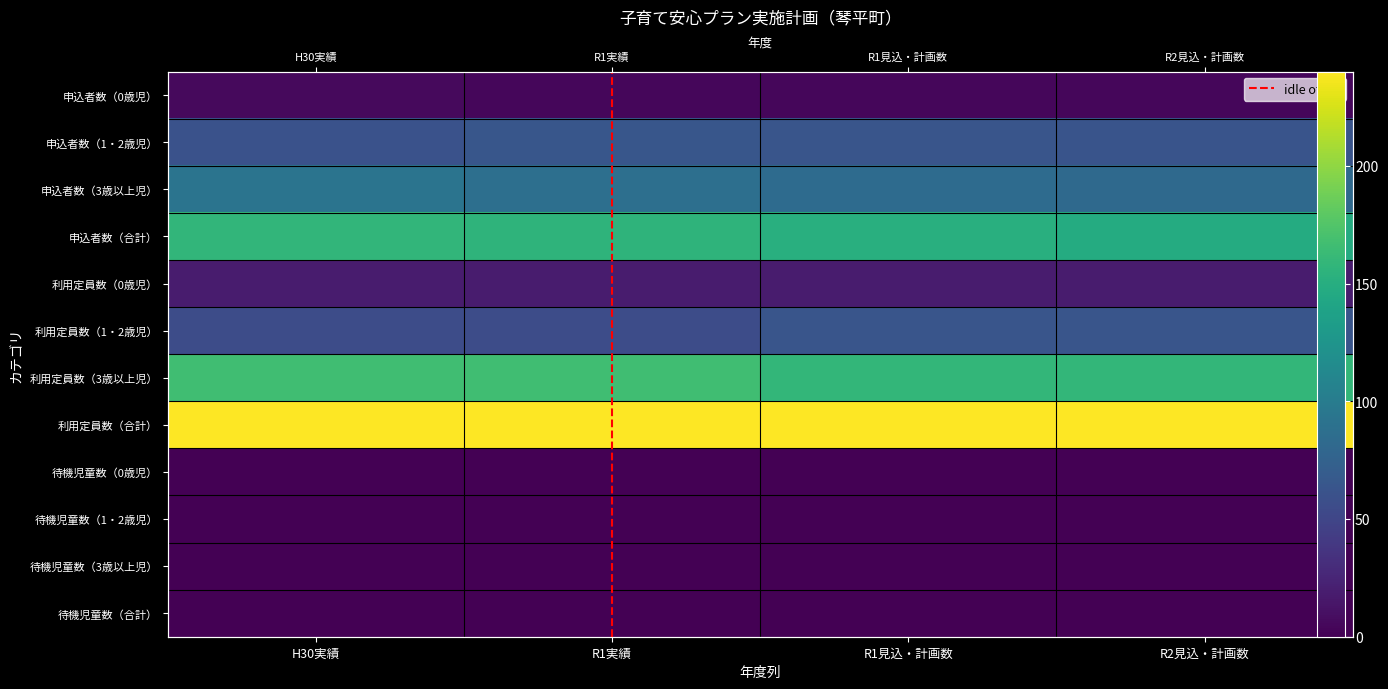

How many data points in 3歳以上児 are above 88?

1